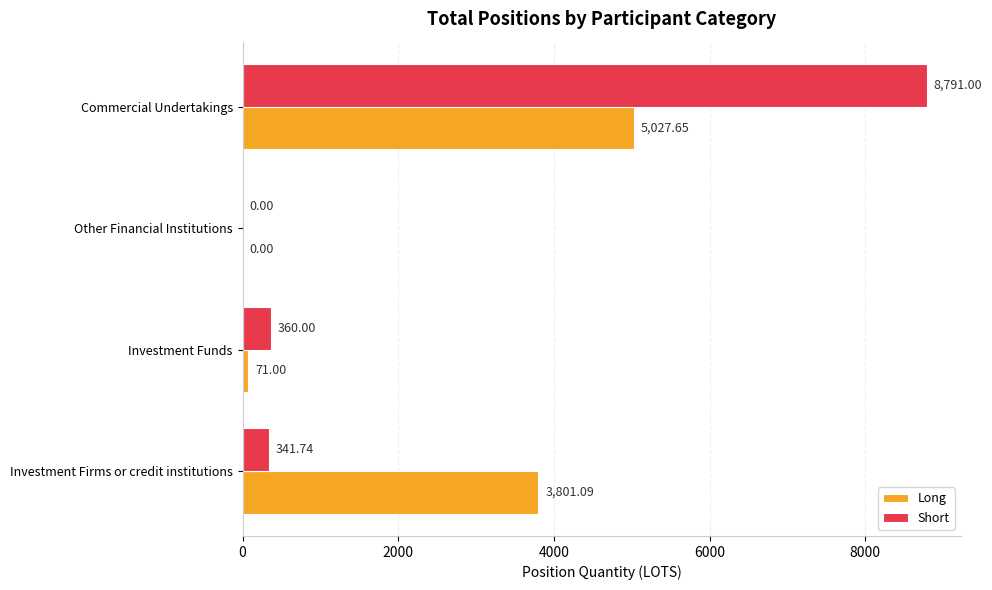

Which category has the highest value across all series?

Commercial Undertakings